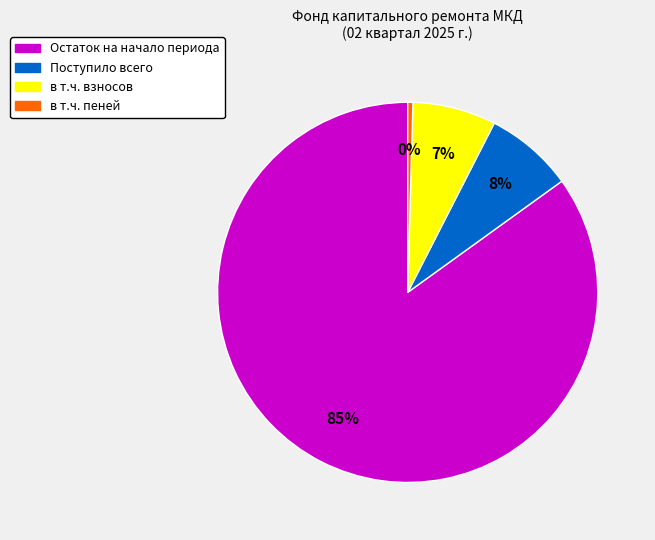

Does any single category account for the majority?

Yes